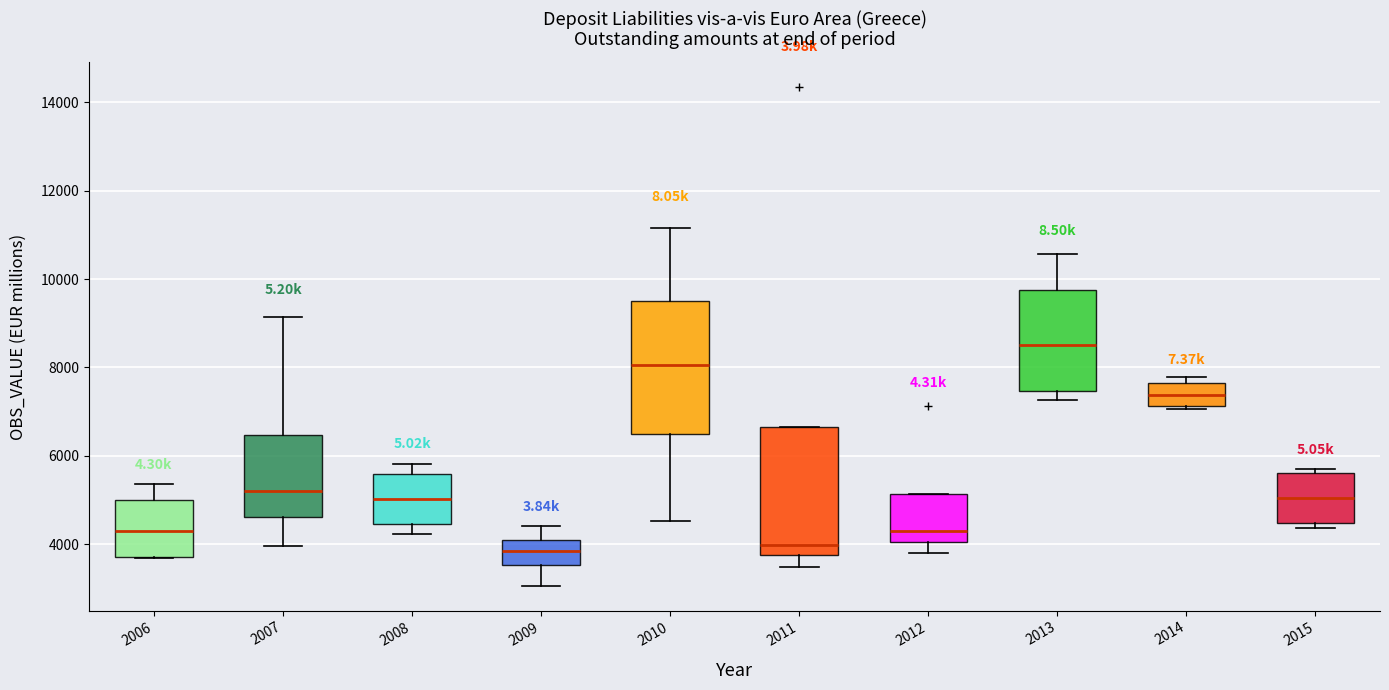

Reading left to right, read every box against the y-axis: the position of its median line, the range the box covers, and the ends of its whiskers. The values are not printed on the chart, so give them approximately, as read against the axis.

2006: median 4200, box 3800 to 5000, whiskers 3600 to 5400
2007: median 5200, box 4600 to 6400, whiskers 4000 to 9200
2008: median 5000, box 4400 to 5600, whiskers 4200 to 5800
2009: median 3800, box 3600 to 4200, whiskers 3000 to 4400
2010: median 8000, box 6400 to 9600, whiskers 4600 to 11200
2011: median 4000, box 3800 to 6600, whiskers 3400 to 6600
2012: median 4400, box 4000 to 5200, whiskers 3800 to 5200
2013: median 8600, box 7400 to 9800, whiskers 7200 to 10600
2014: median 7400, box 7200 to 7600, whiskers 7000 to 7800
2015: median 5000, box 4400 to 5600, whiskers 4400 (just below the box's lower edge) to 5800